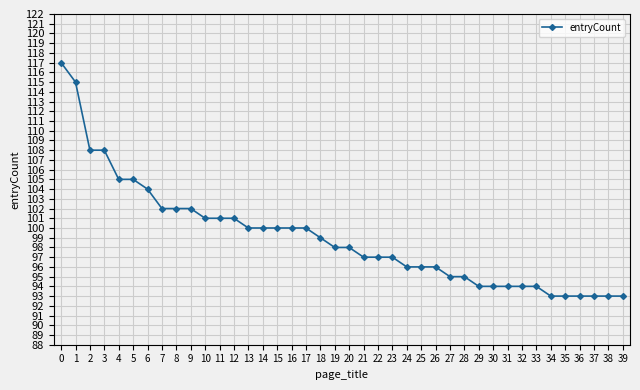

What is the greatest value displayed?

117